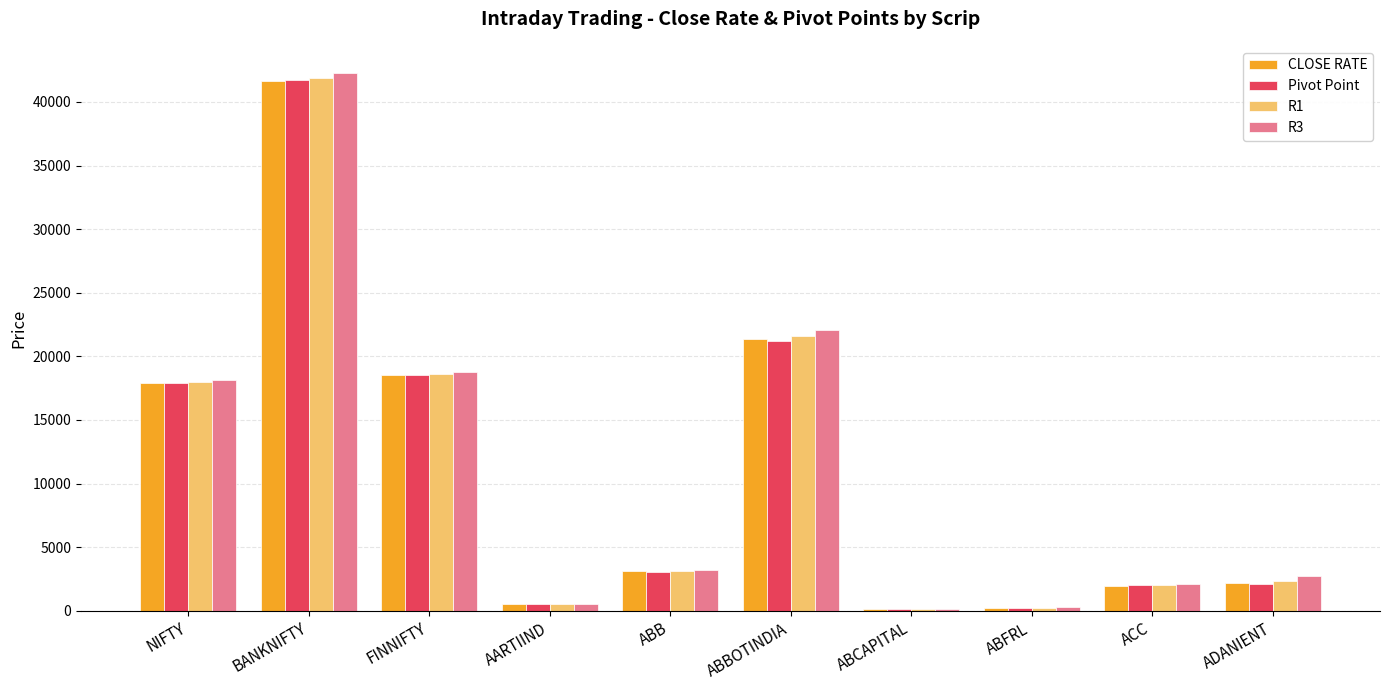

What is the greatest value displayed?

42292.1